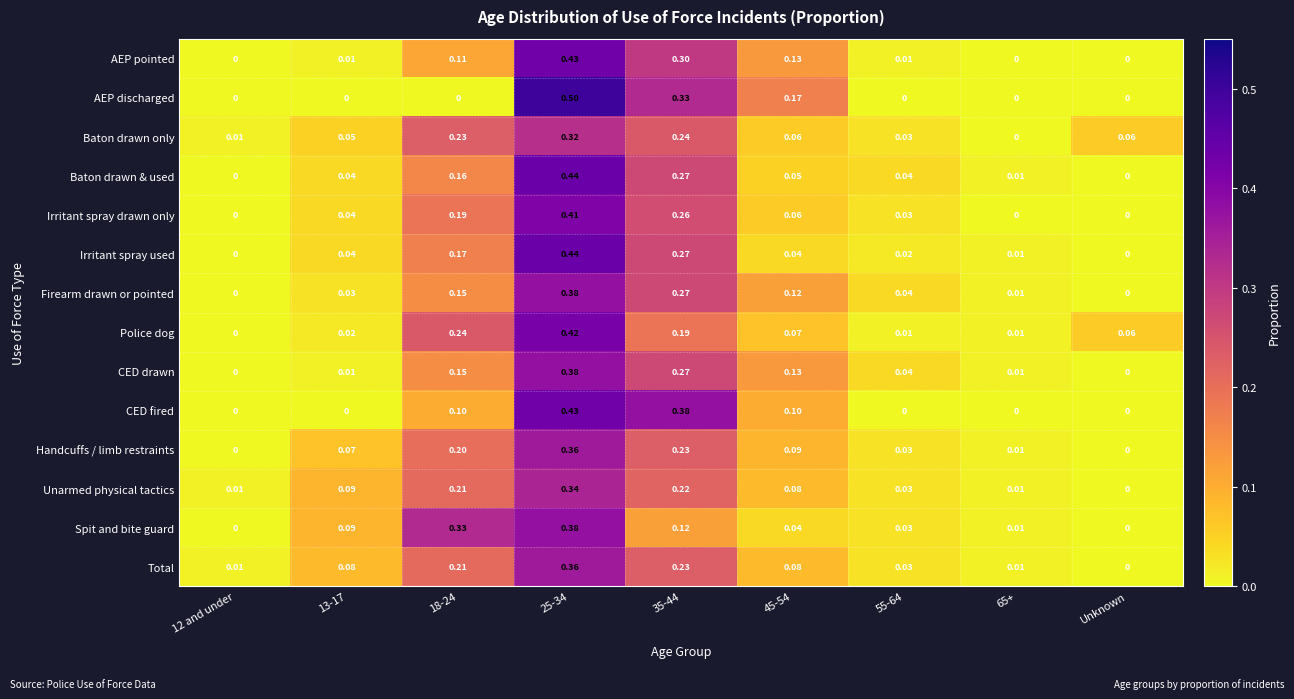

What is the greatest value displayed?

0.5